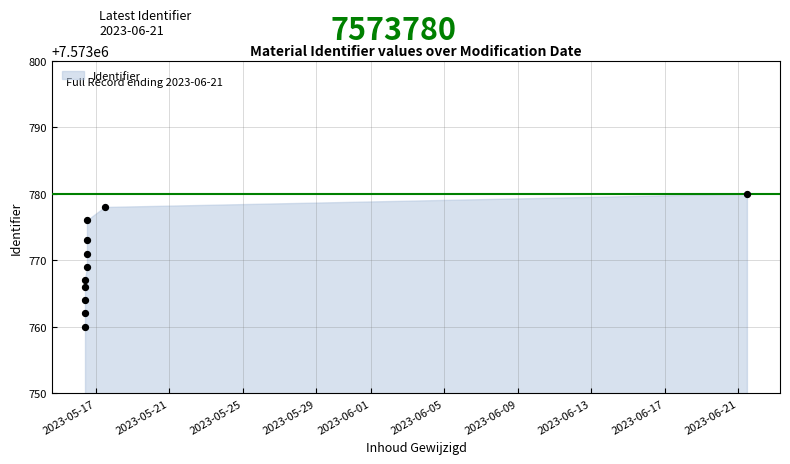

What is the range of Y values (max minus min)?

20